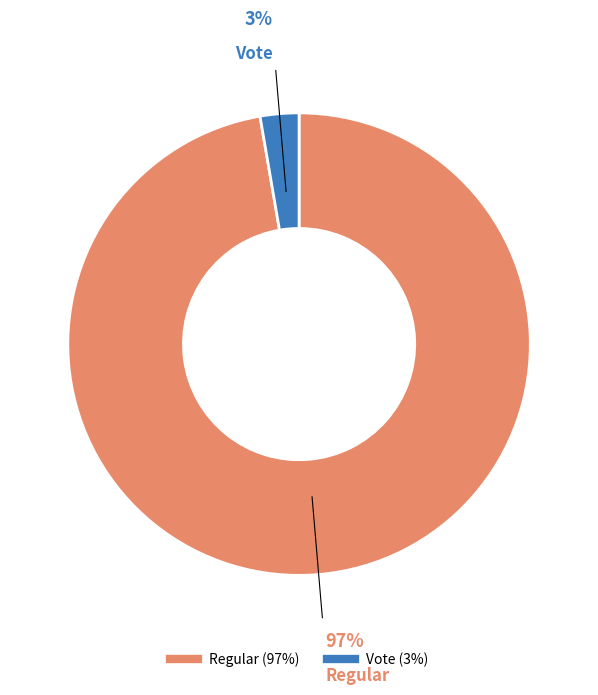

Is there any slice that represents more than half of the pie?

Yes